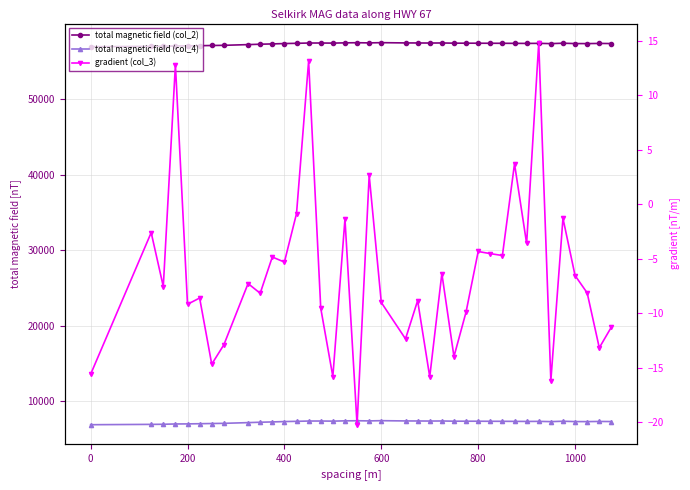

Does the chart have visible grid lines?

Yes